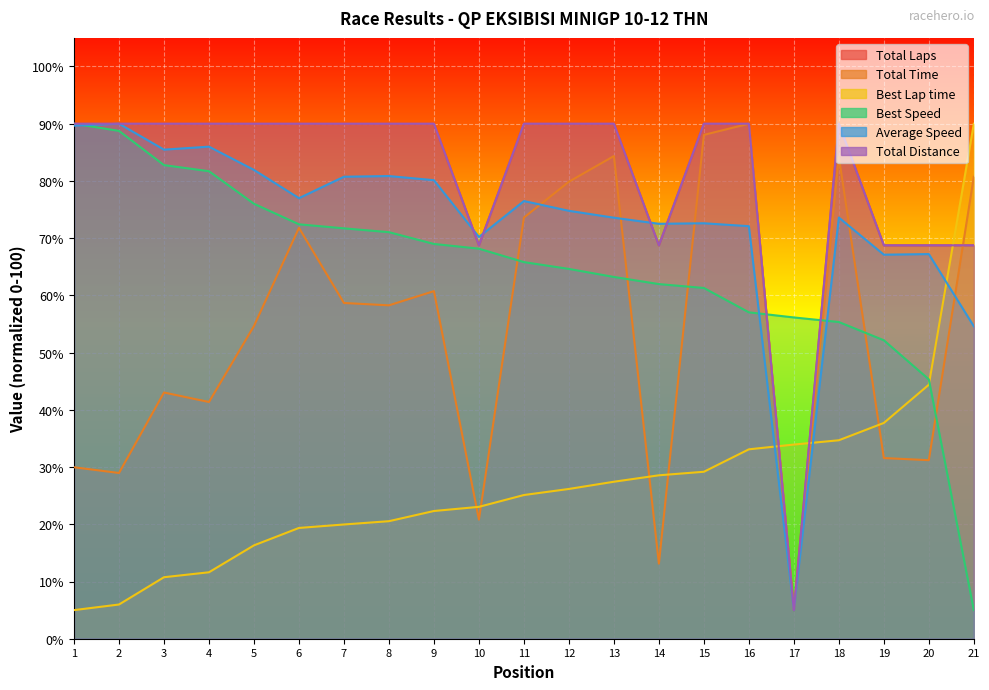

What is the smallest value displayed?

5.0